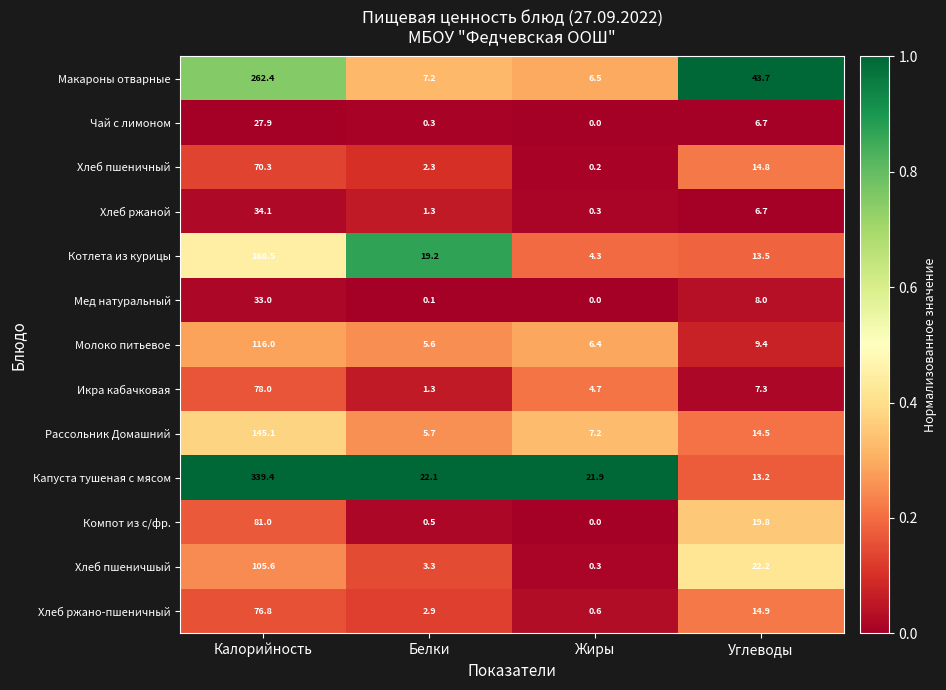

What is the total value across all series at Углеводы?

194.7